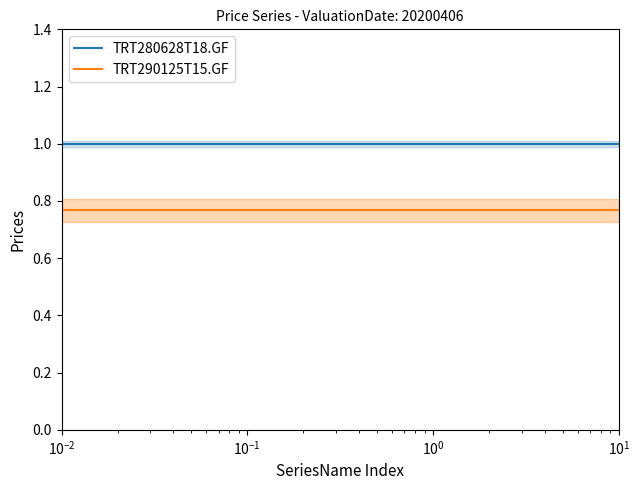

What is the highest value of the TRT280628T18.GF series?

1.0